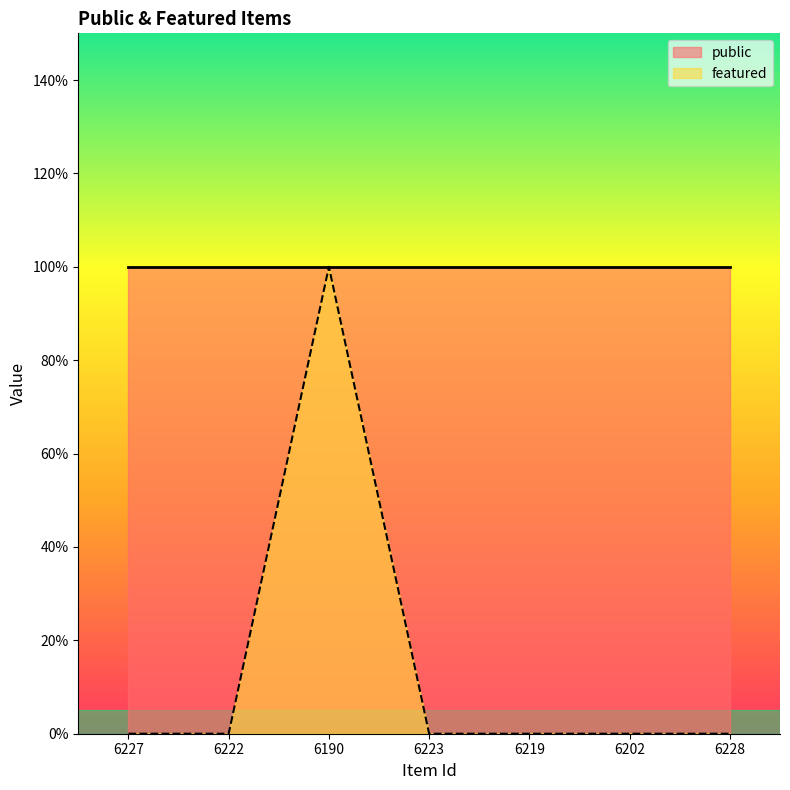

What is the label of the 5th point from the right?

6190